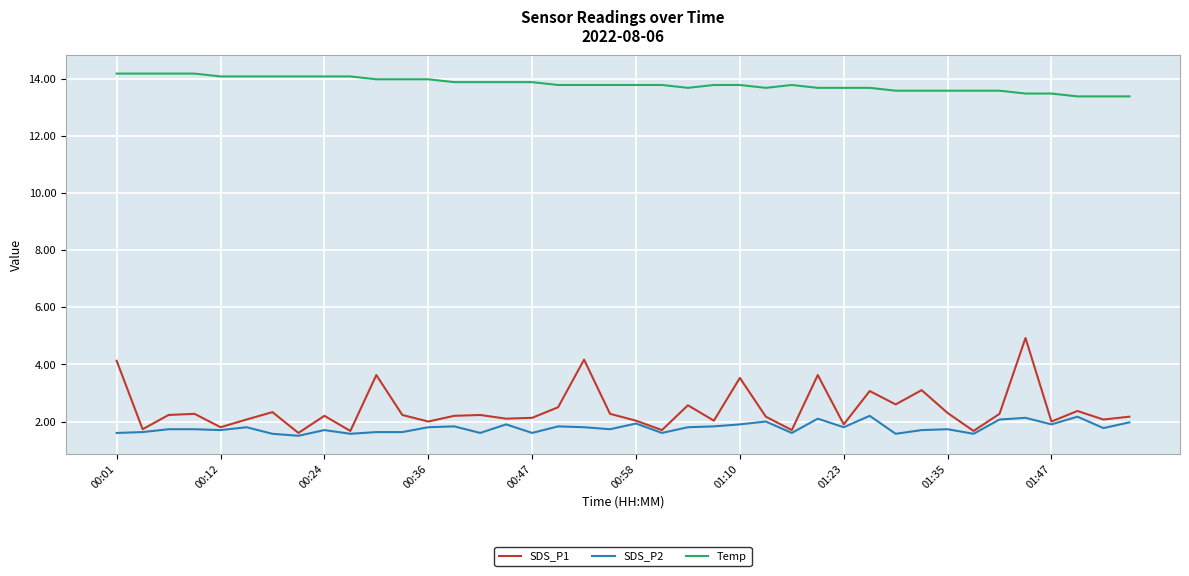

What is the maximum value for SDS_P1?

4.9